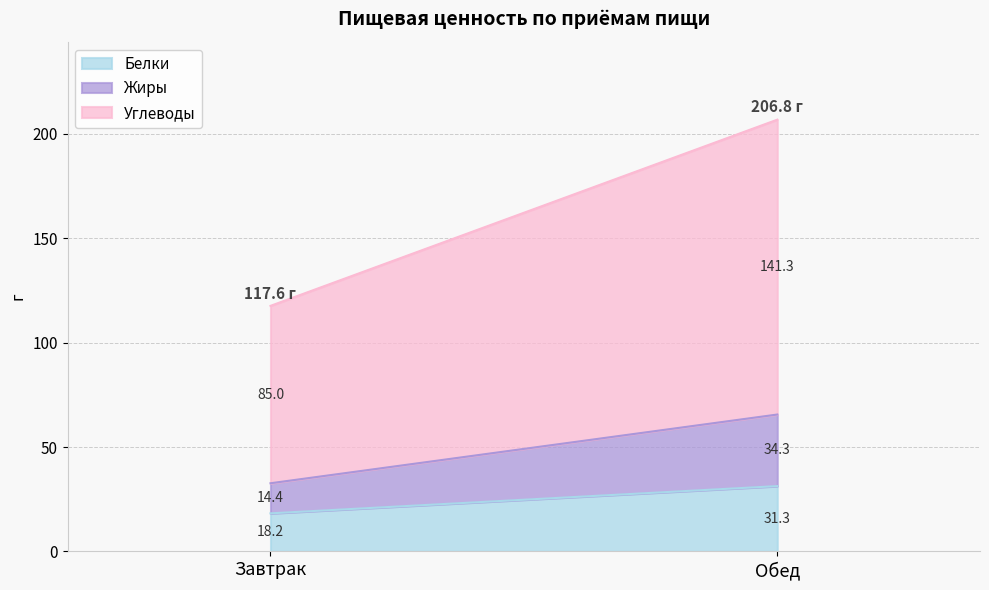

What value does the Жиры series have at Завтрак?

14.4